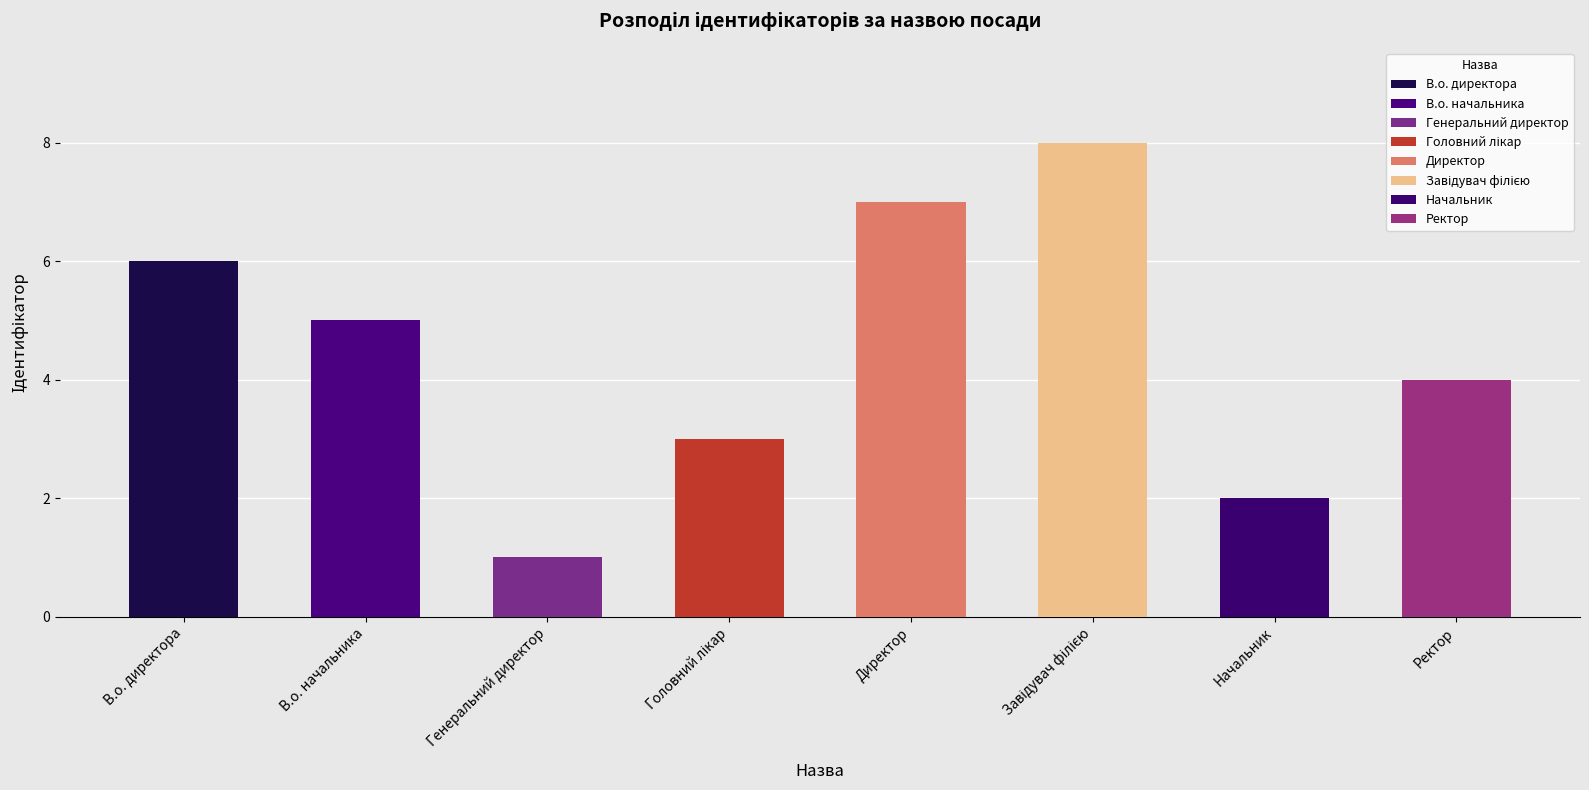

Does the chart contain any negative values?

No